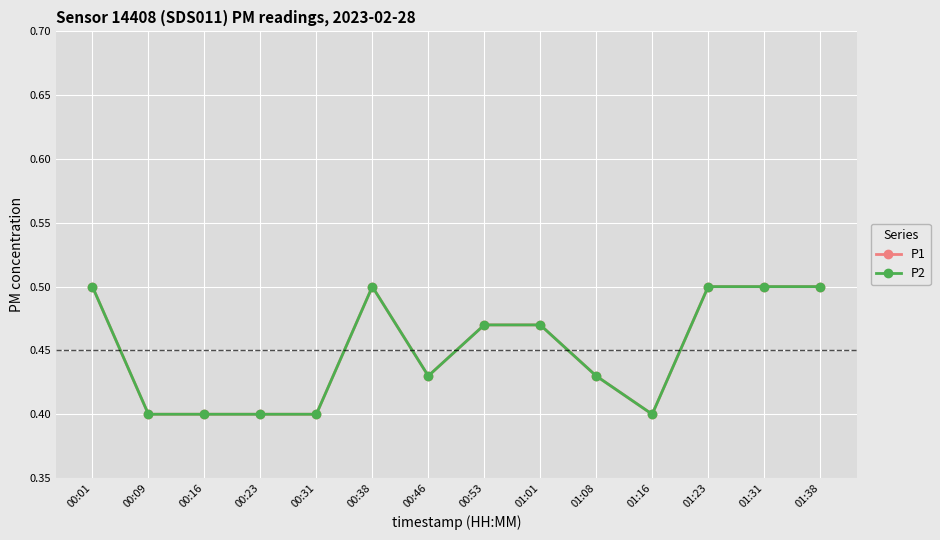

Reading left to right, list all the values displayed in this chart.

P1: 00:01=0.5	00:09=0.4	00:16=0.4	00:23=0.4	00:31=0.4	00:38=0.5	00:46=0.4	00:53=0.5	01:01=0.5	01:08=0.4	01:16=0.4	01:23=0.5	01:31=0.5	01:38=0.5
P2: 00:01=0.5	00:09=0.4	00:16=0.4	00:23=0.4	00:31=0.4	00:38=0.5	00:46=0.4	00:53=0.5	01:01=0.5	01:08=0.4	01:16=0.4	01:23=0.5	01:31=0.5	01:38=0.5